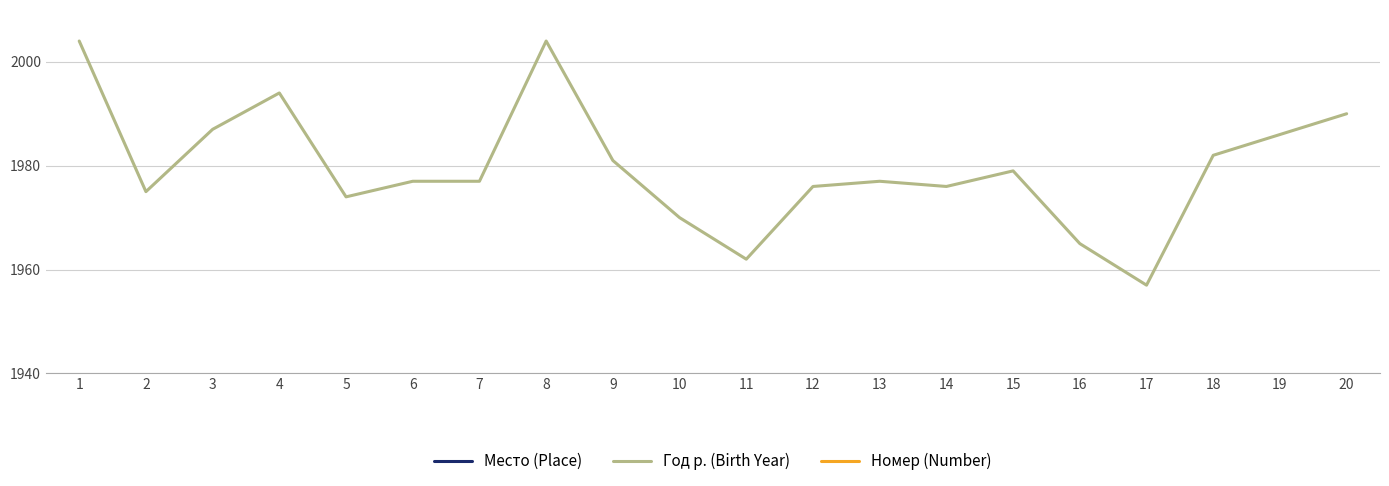

Reading left to right, extract all data points from this chart.

Место (Place): 1	2	3	4	5	6	7	8	9	10	11	12	13	14	15	16	17	18	19	20
Год р. (Birth Year): 2004	1975	1987	1994	1974	1977	1977	2004	1981	1970	1962	1976	1977	1976	1979	1965	1957	1982	1986	1990
Номер (Number): 28	15	19	9	13	20	1	26	18	5	16	6	12	2	8	24	23	14	4	17